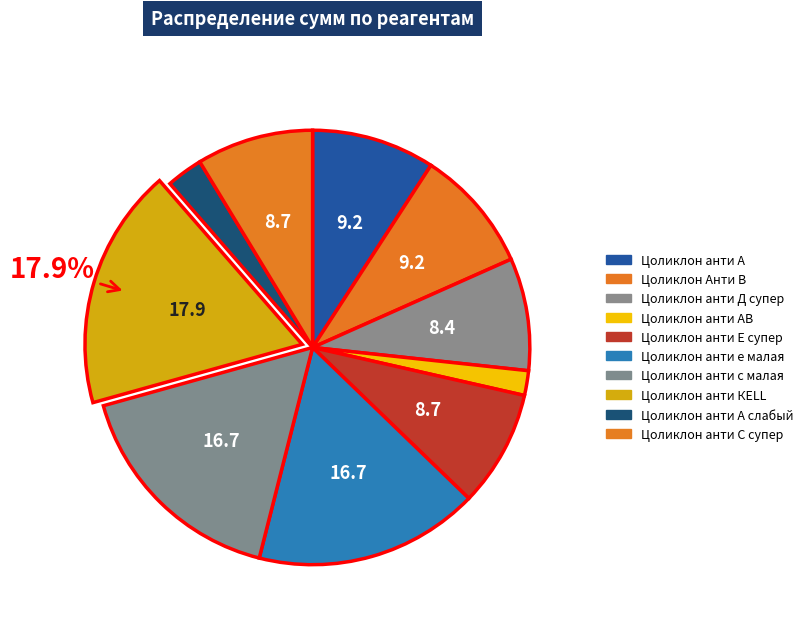

How many segments does this pie chart have?

10